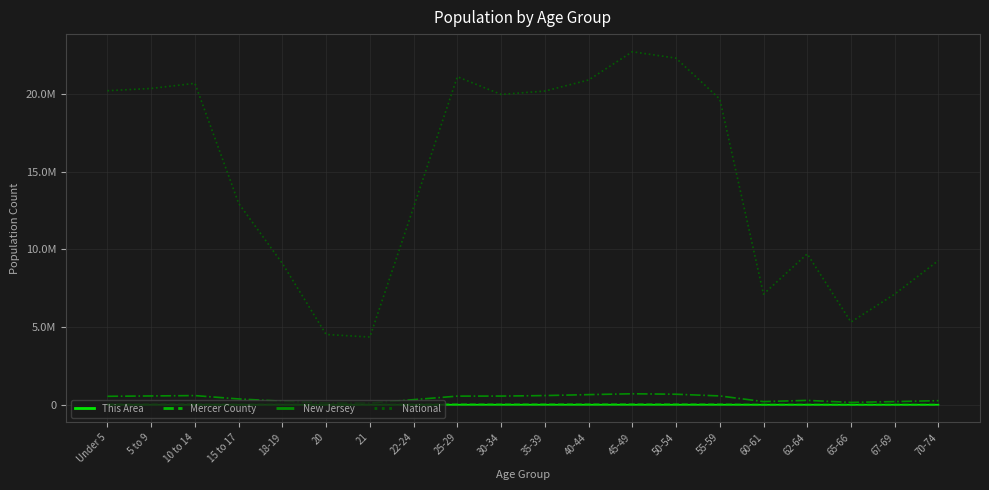

True or false: Mercer County and This Area intersect in this chart.

False